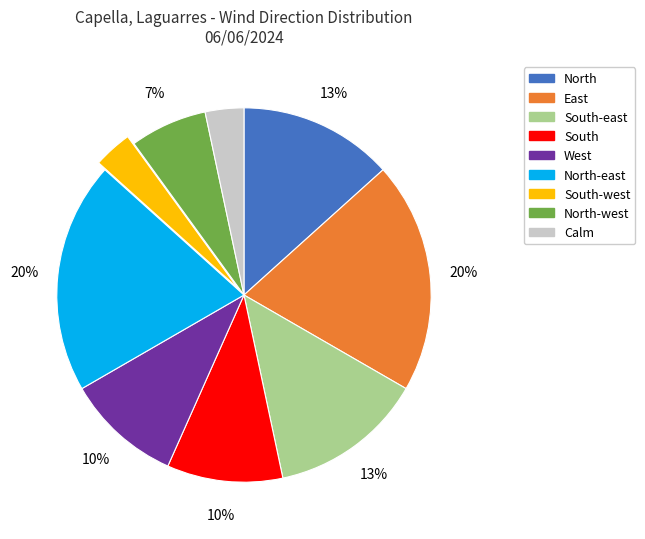

Is there a majority slice in this chart?

No